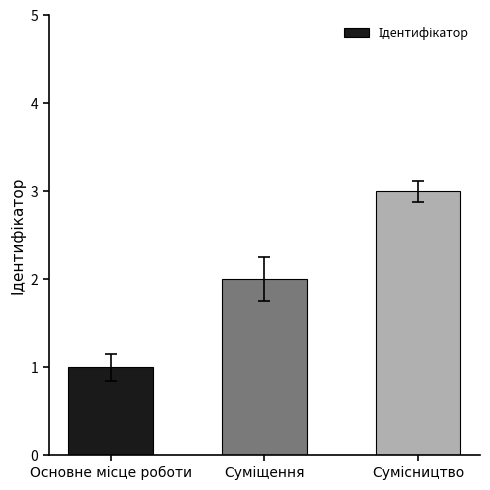

What is the maximum value shown in the chart?

3